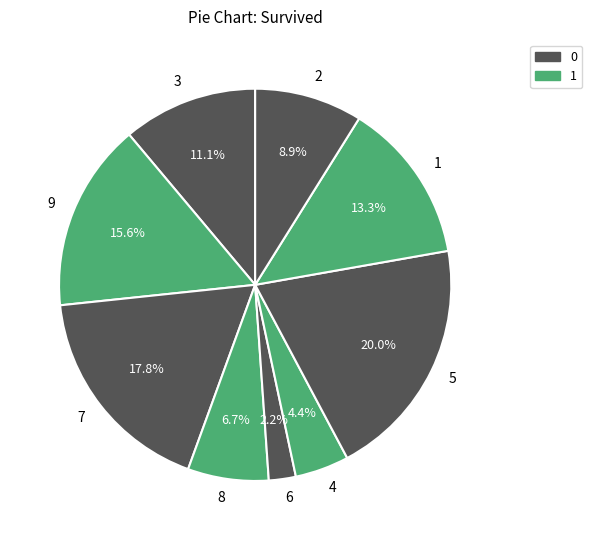

True or false: 3 accounts for 4% of the total.

False